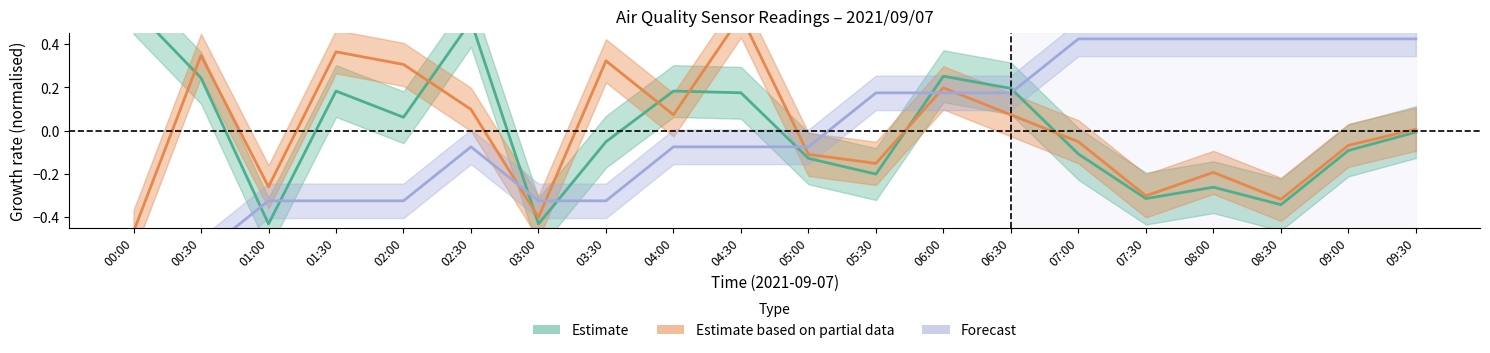

What position from the right is 07:30?

5